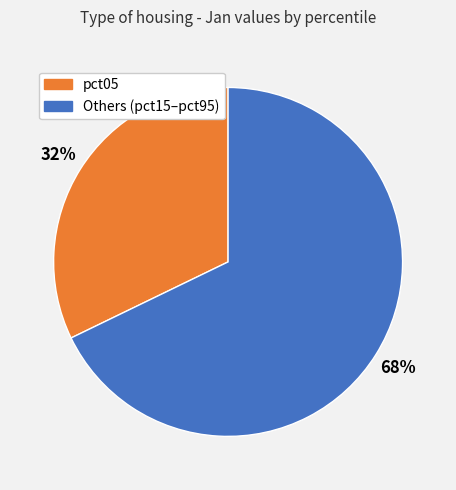

Is there a majority slice in this chart?

Yes